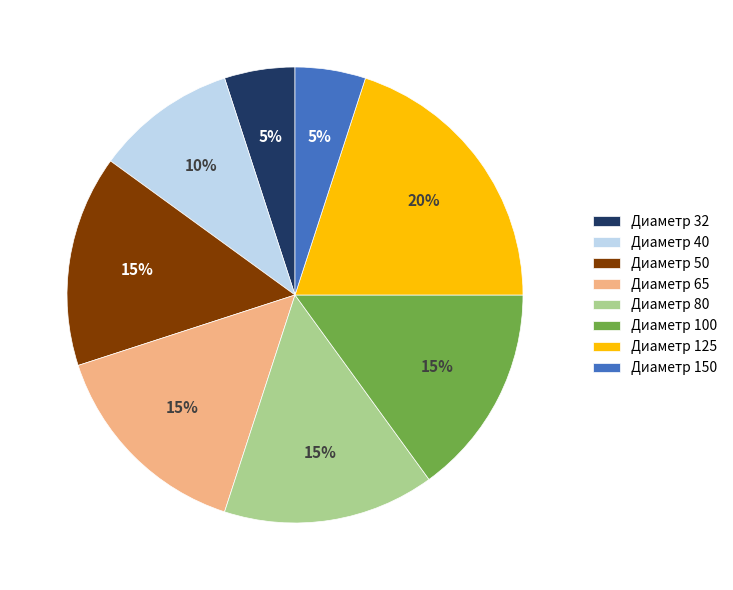

To the nearest percent, what is the average slice percentage?

12%